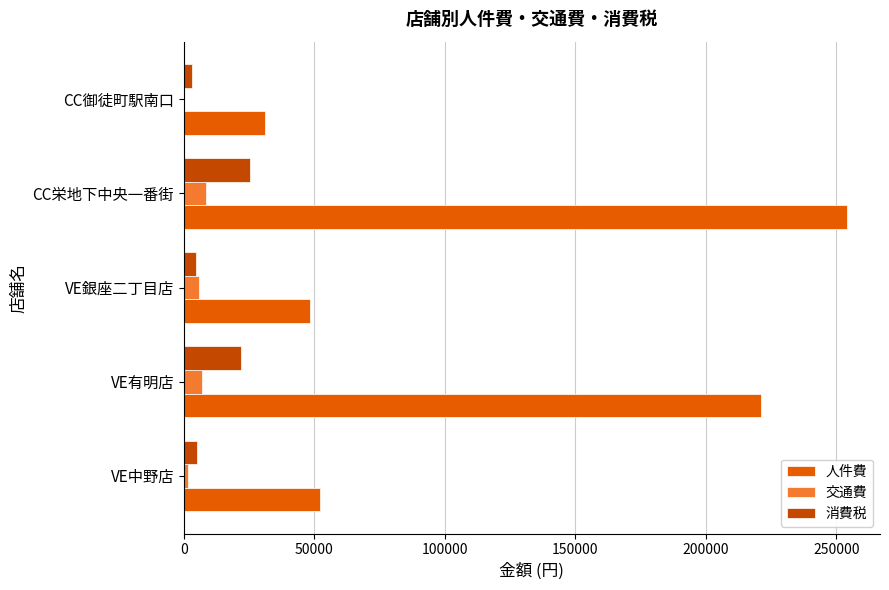

What is the maximum value for 消費税?

25400